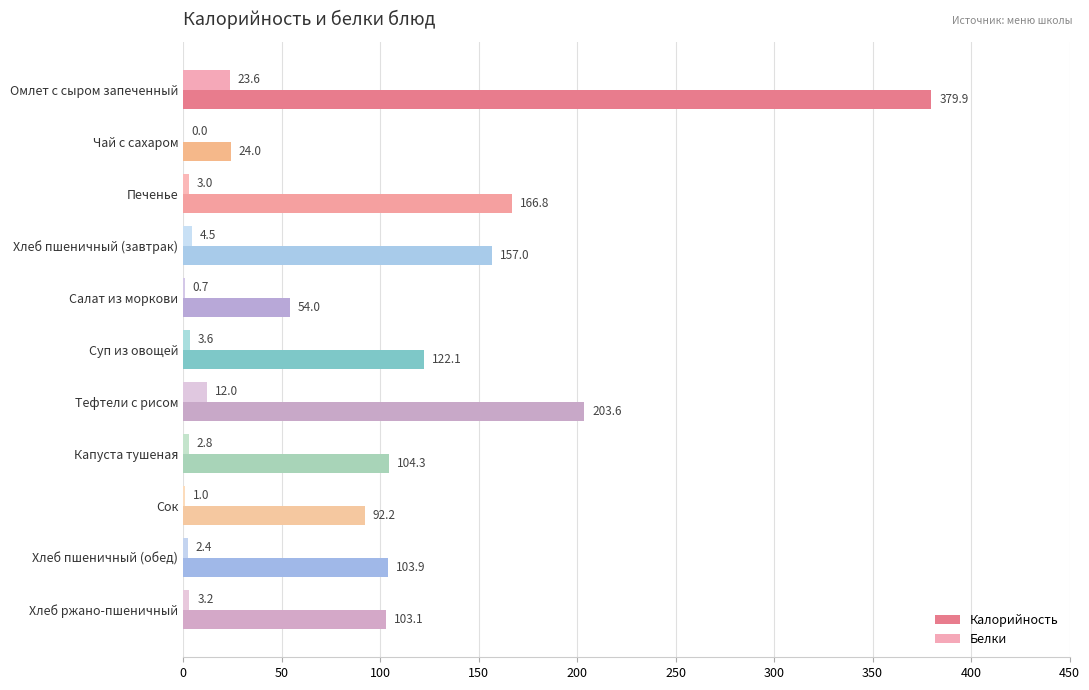

Is the value of Белки at Хлеб ржано-пшеничный greater than the value of Калорийность at Хлеб пшеничный (обед)?

No